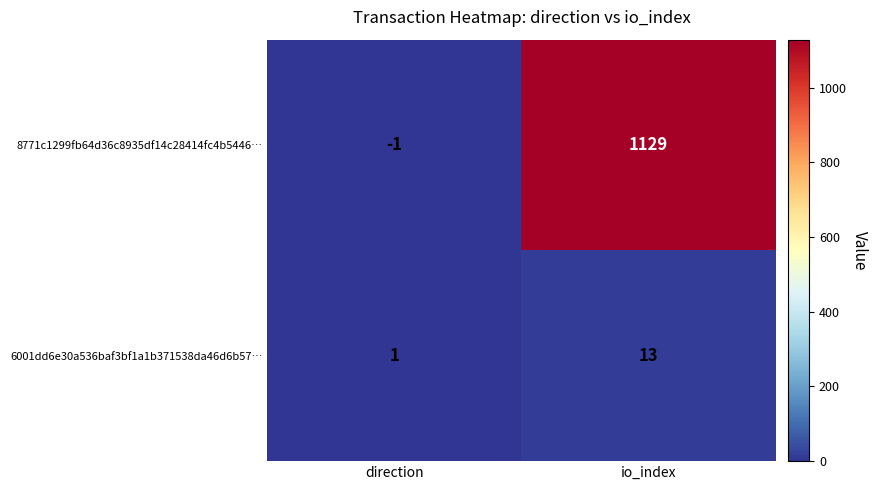

At which category is the sum across all series the highest?

io_index